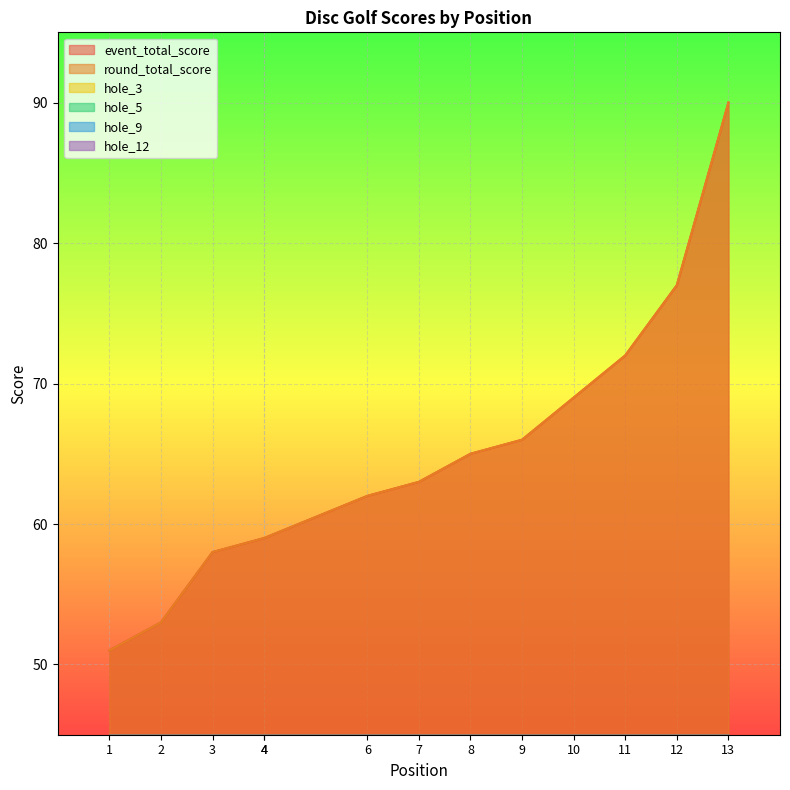

At which label does hole_12 reach its minimum?

2